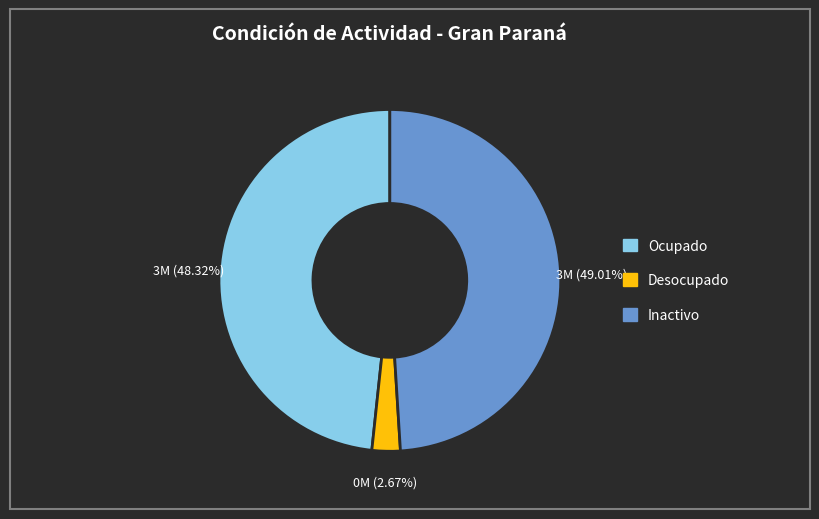

Combined, do Desocupado and Inactivo account for over 50%?

Yes